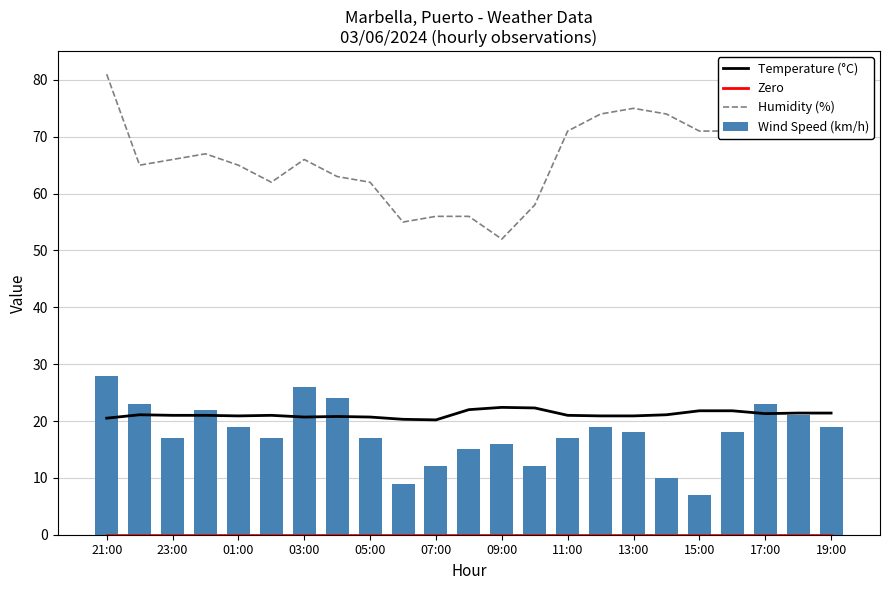

What is the minimum value for Wind Speed (km/h)?

7